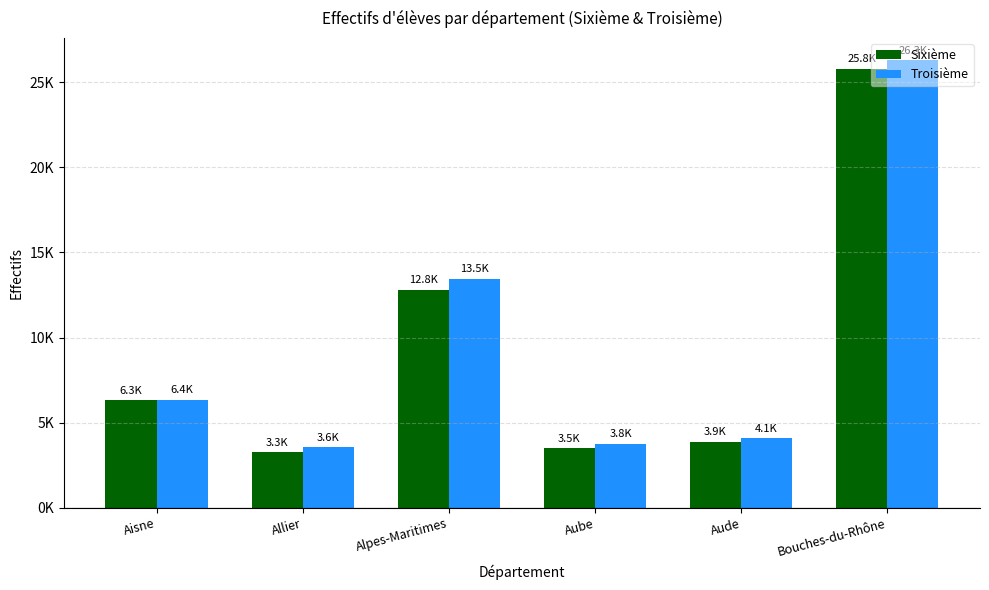

What are all the series names shown in the legend?

Sixième, Troisième